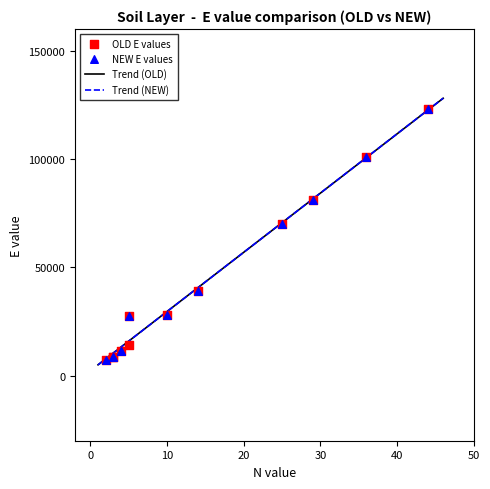

What is the minimum value for Trend (OLD)?

5029.4